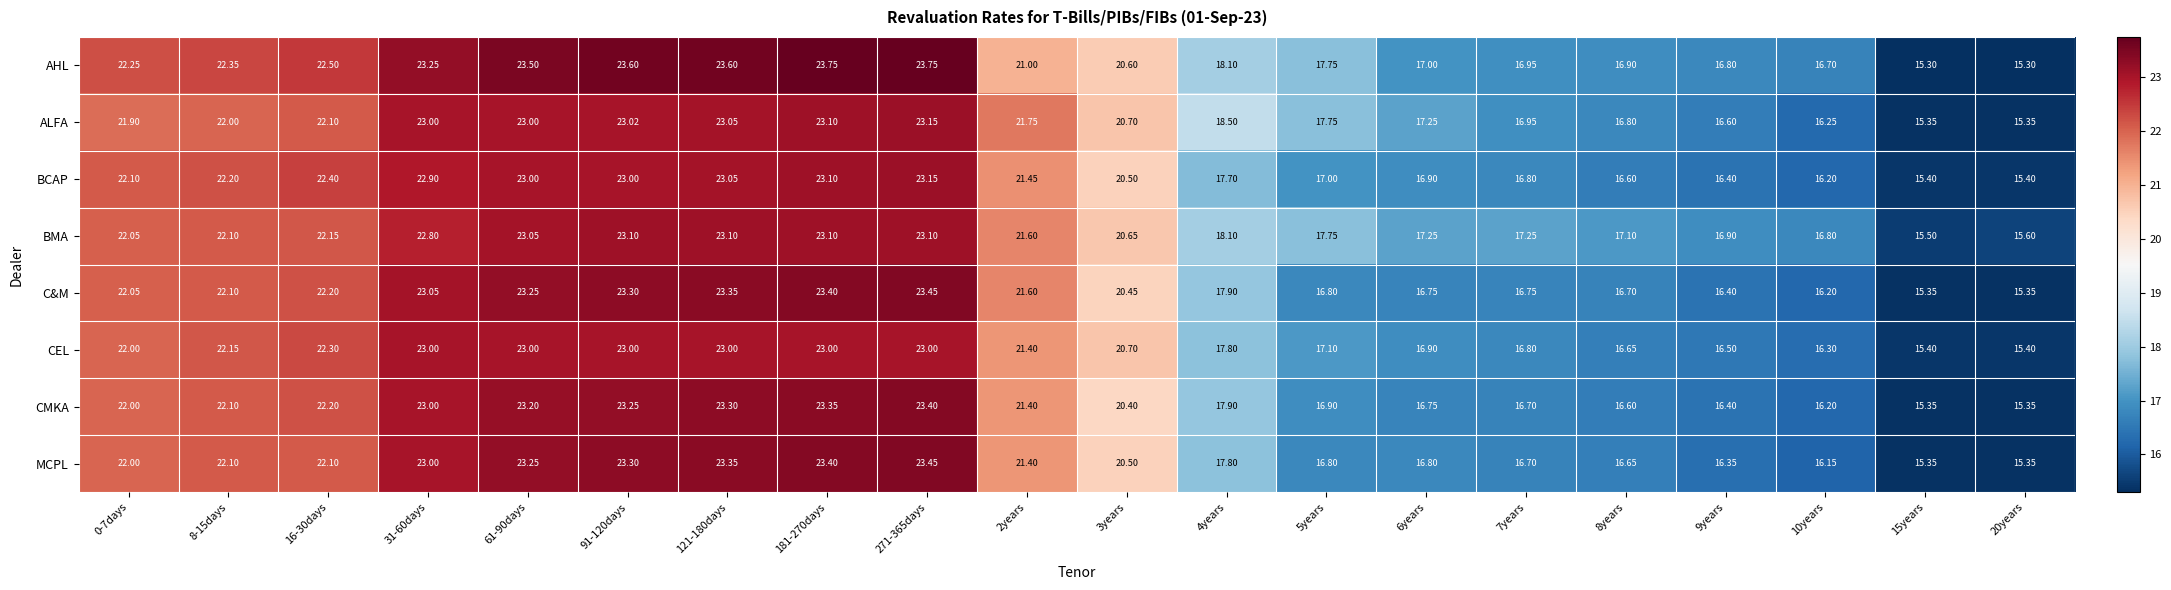

Which series has the largest range (max minus min)?

AHL